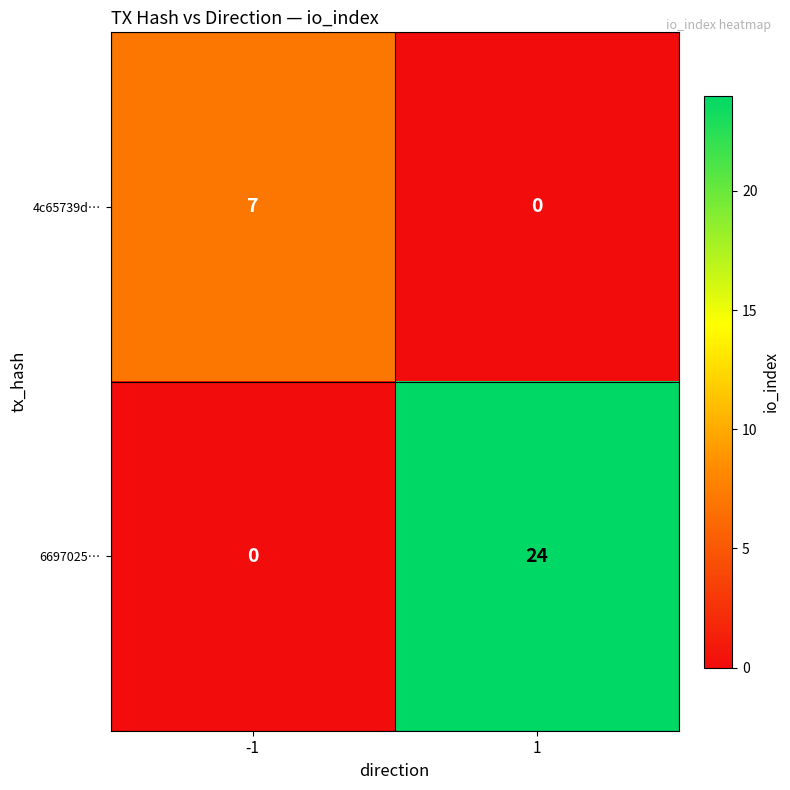

Reading right to left, extract all data points from this chart.

4c65739d…: 0	7
6697025…: 24	0